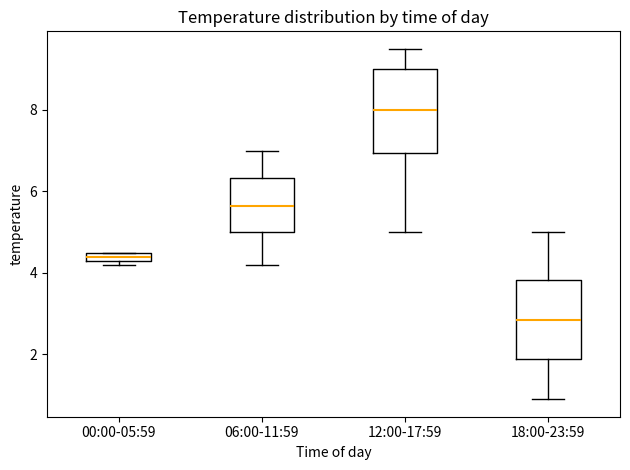

Where does the upper whisker of the box for 18:00-23:59 end on the y-axis? The values are not printed on the chart, so give them approximately, as read against the axis.

5.0